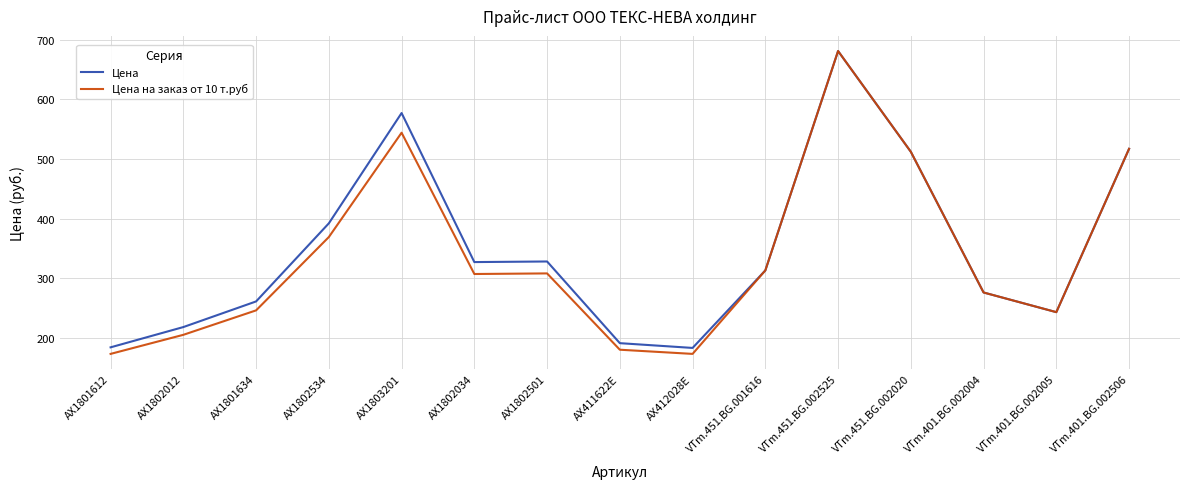

List the series in order of their overall mean, highest first.

Цена, Цена на заказ от 10 т.руб